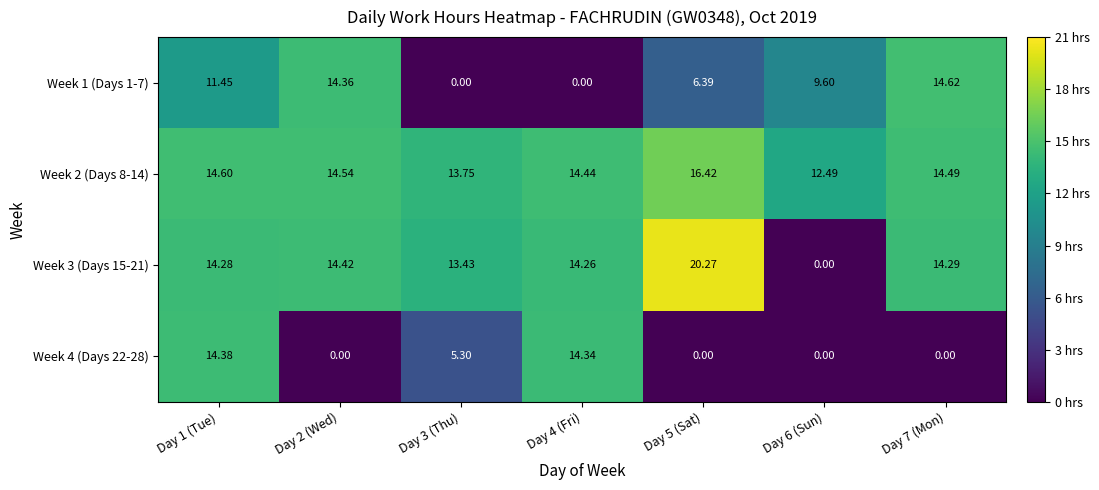

Is the value of Week 4 (Days 22-28) at Day 3 (Thu) greater than the value of Week 1 (Days 1-7) at Day 7 (Mon)?

No